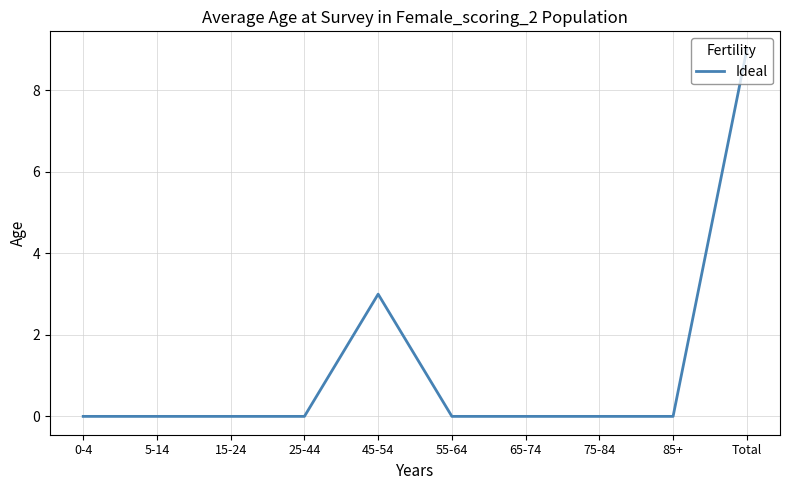

What is the difference between the maximum and minimum values?

9